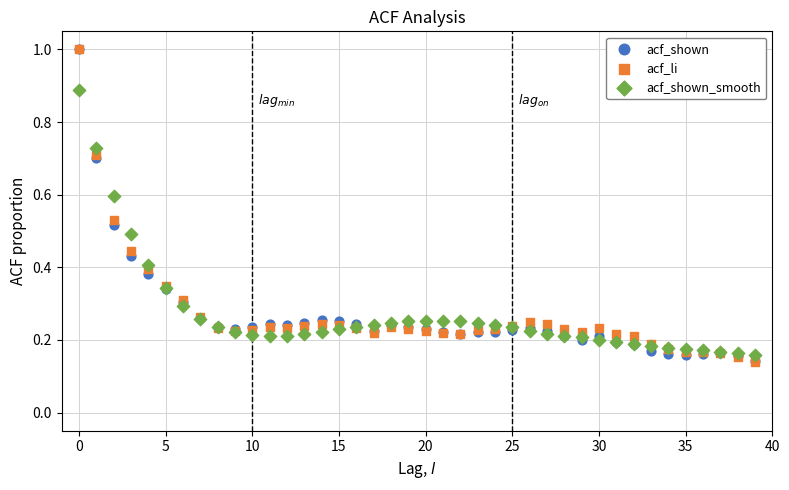

What are all the series names shown in the legend?

acf_shown, acf_li, acf_shown_smooth